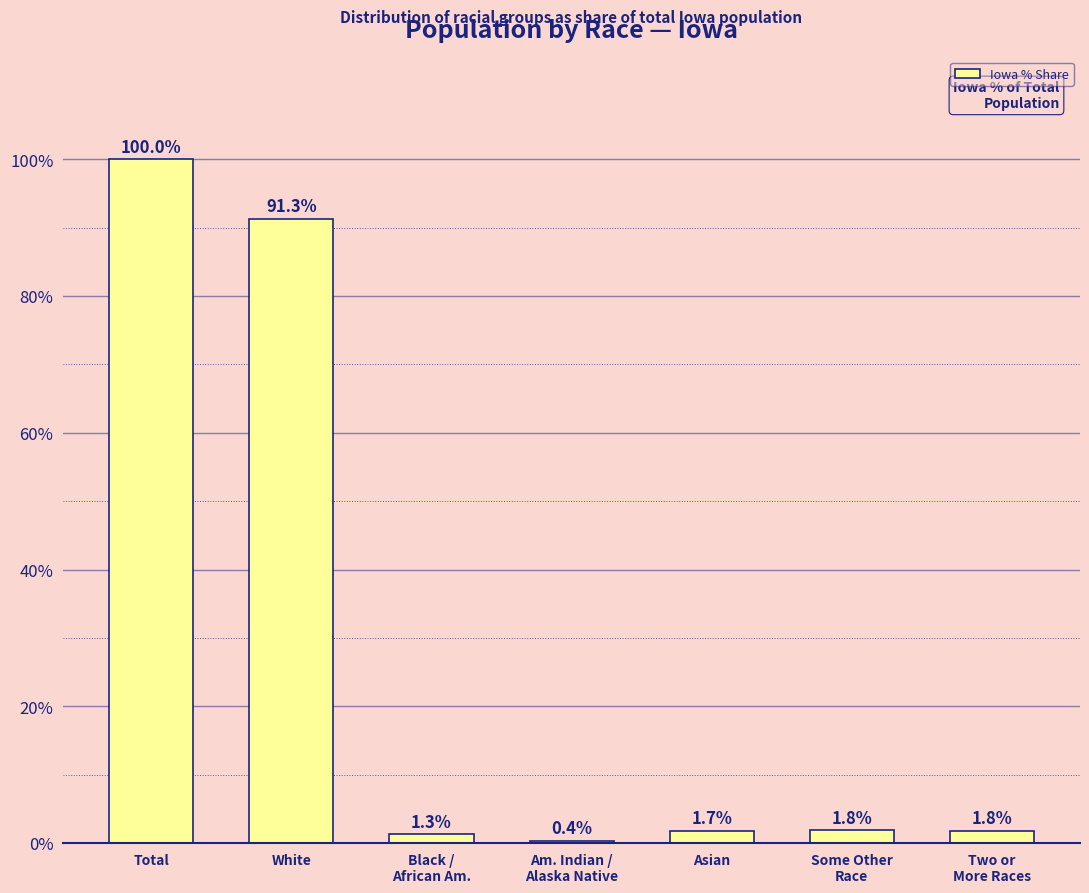

The chart shows a value of 32.3 at White. True or false?

False